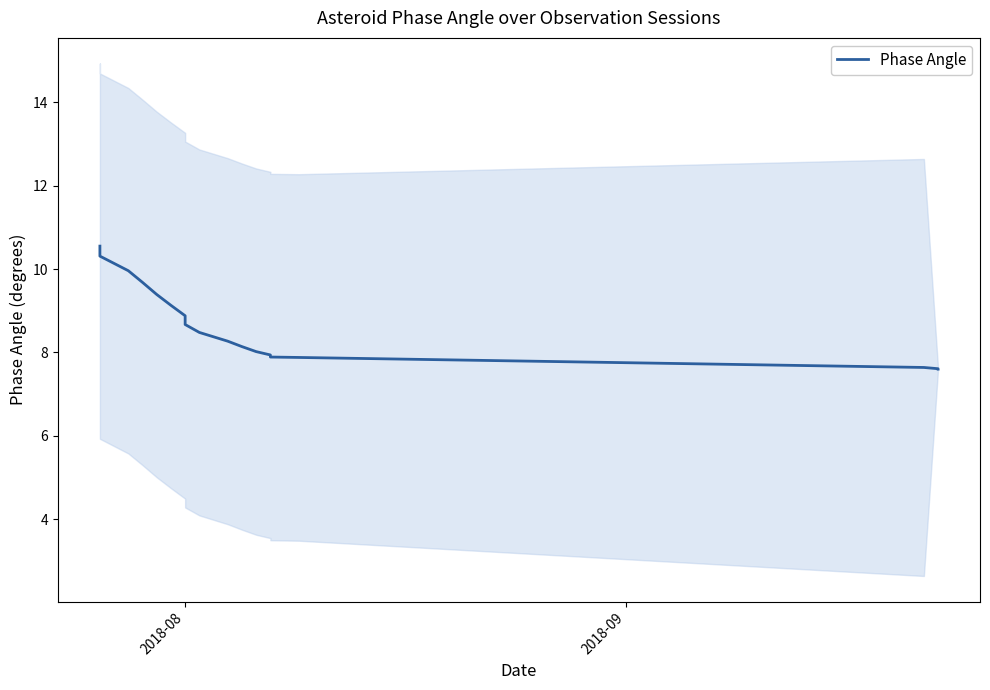

What is the average value?

8.7